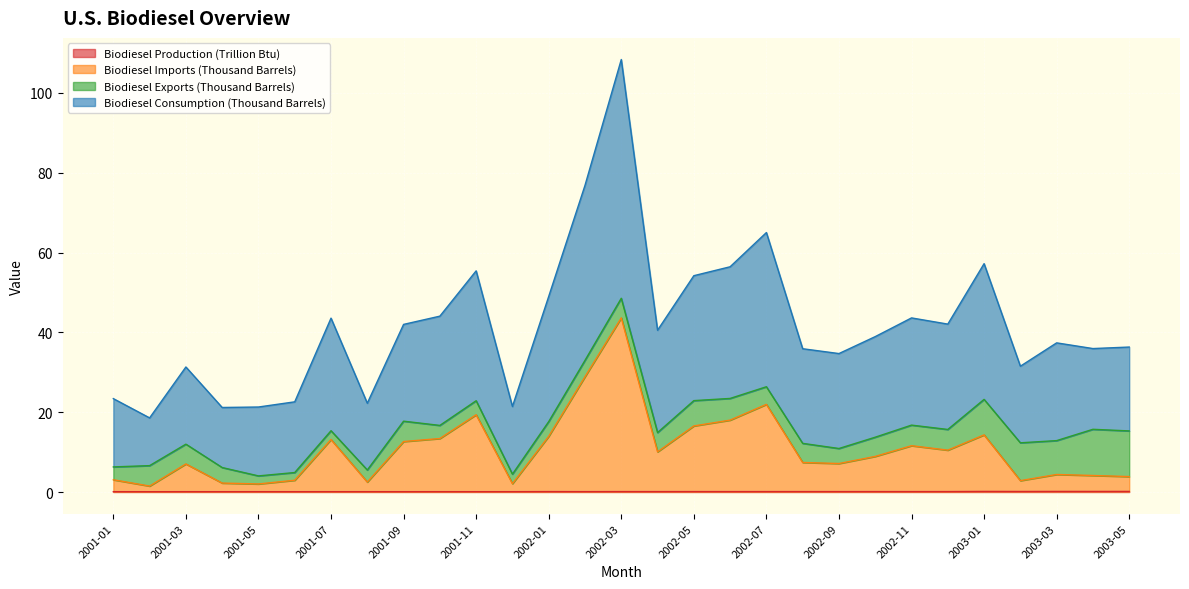

How many interior local peaks does the Biodiesel Consumption (Thousand Barrels) series have?

8